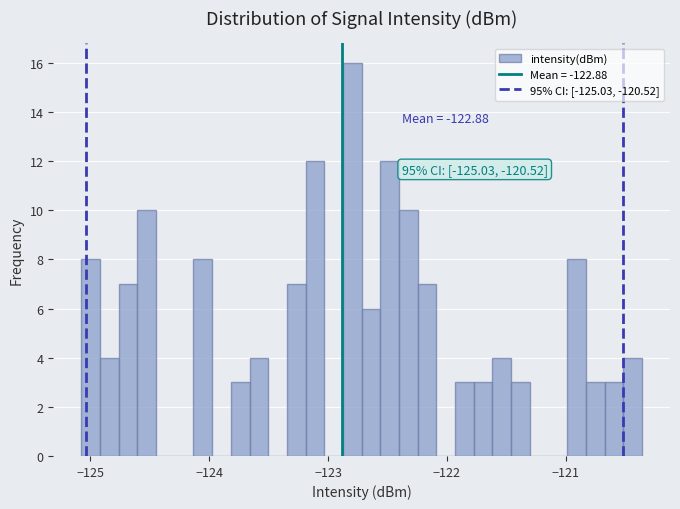

Read against the x-axis, roughly where is the centre of the tallest bar?

-122.8